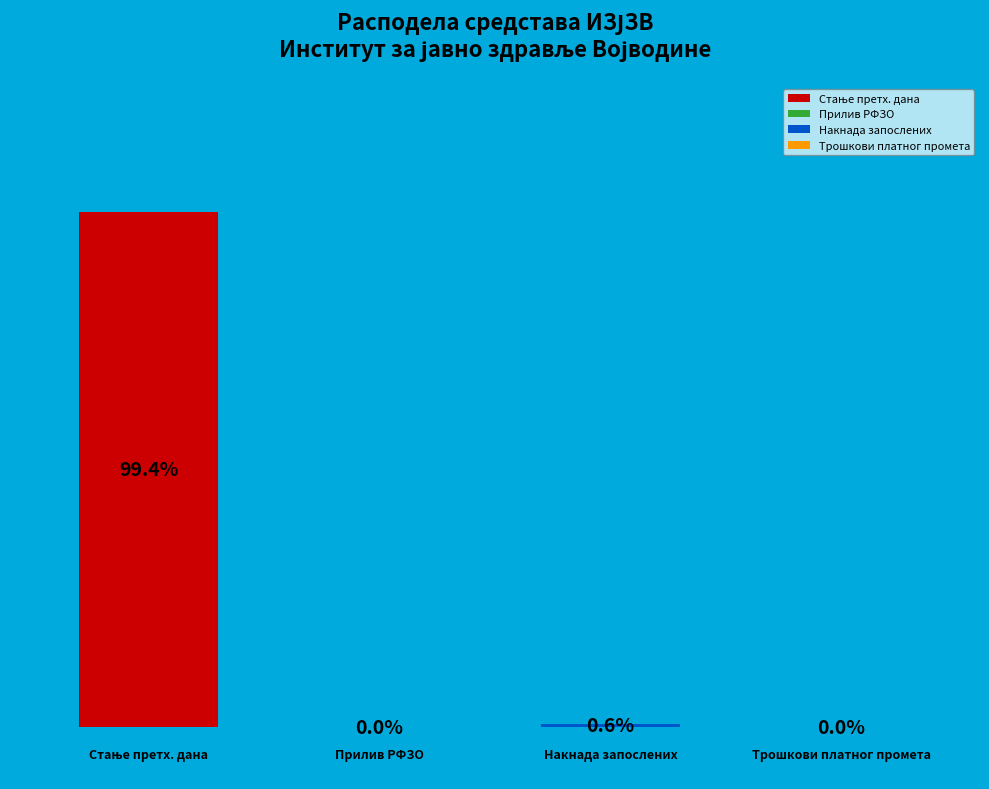

To the nearest percent, what portion does НАКНАДА ТРОШКОВА ЗАПОСЛЕНИХ (НОВАЦ) represent?

1%